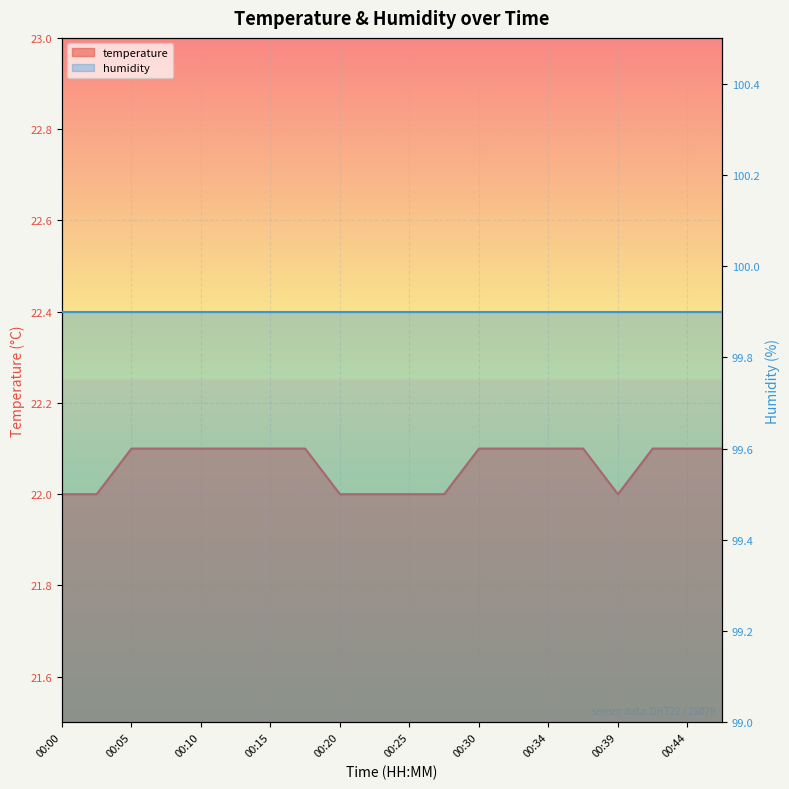

What is the value of the 15th point from the left?

22.1